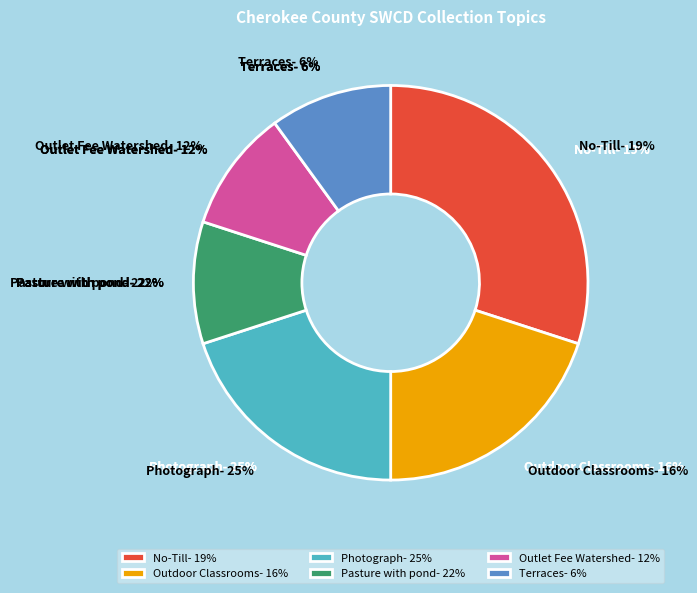

Rank the categories by value from lowest to highest.

Pasture with pond, Outlet Fee Watershed, Terraces, Outdoor Classrooms, Photograph, No-Till